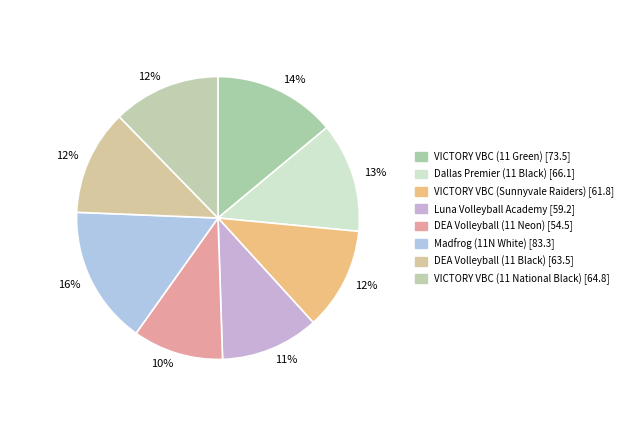

Count the number of slices in the pie.

8